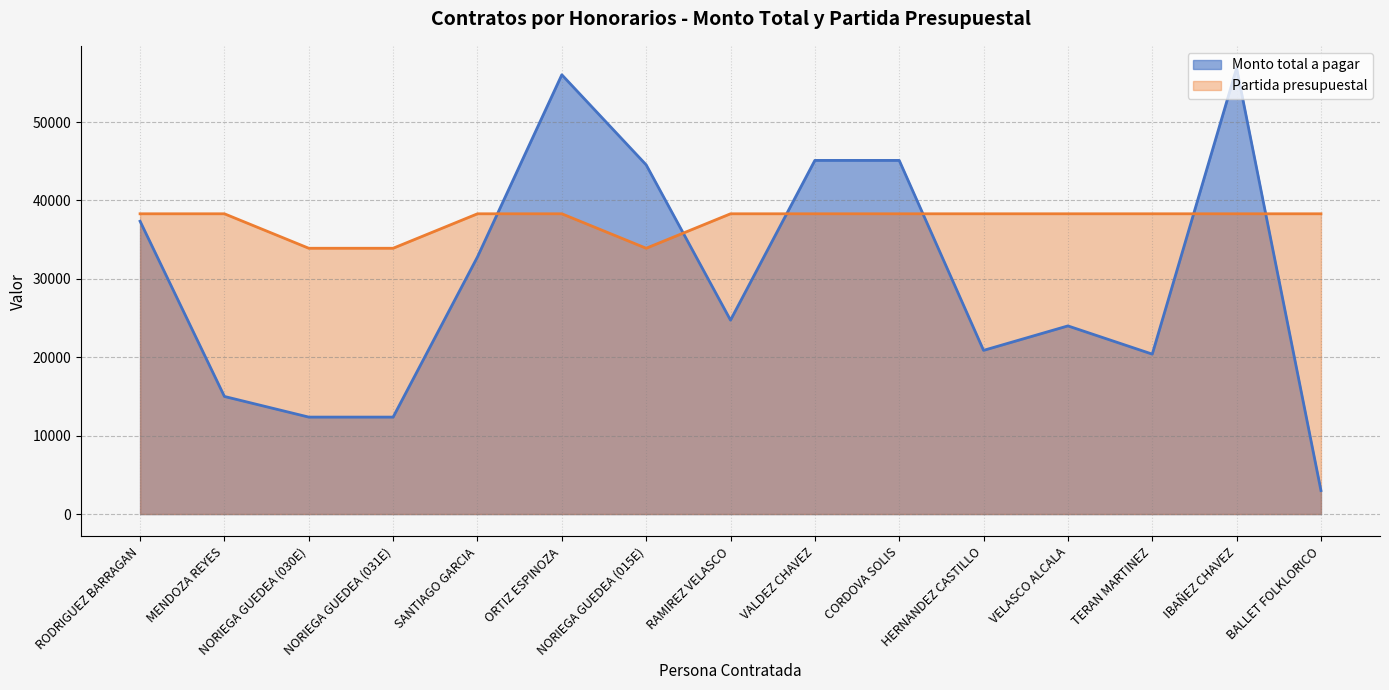

At which category is the sum across all series the highest?

IBAÑEZ CHAVEZ